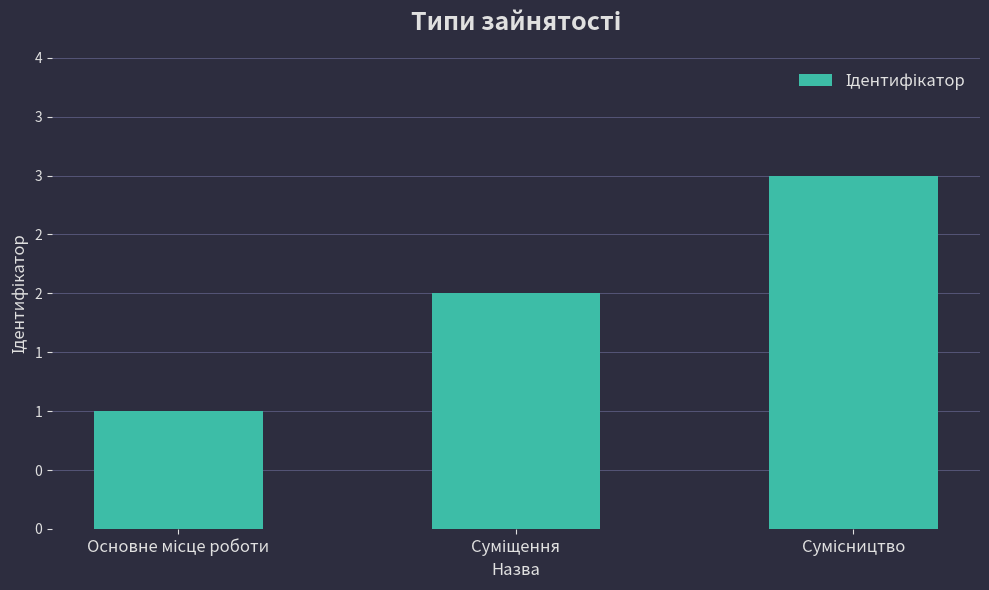

Reading right to left, transcribe all the data shown in this chart.

3	2	1